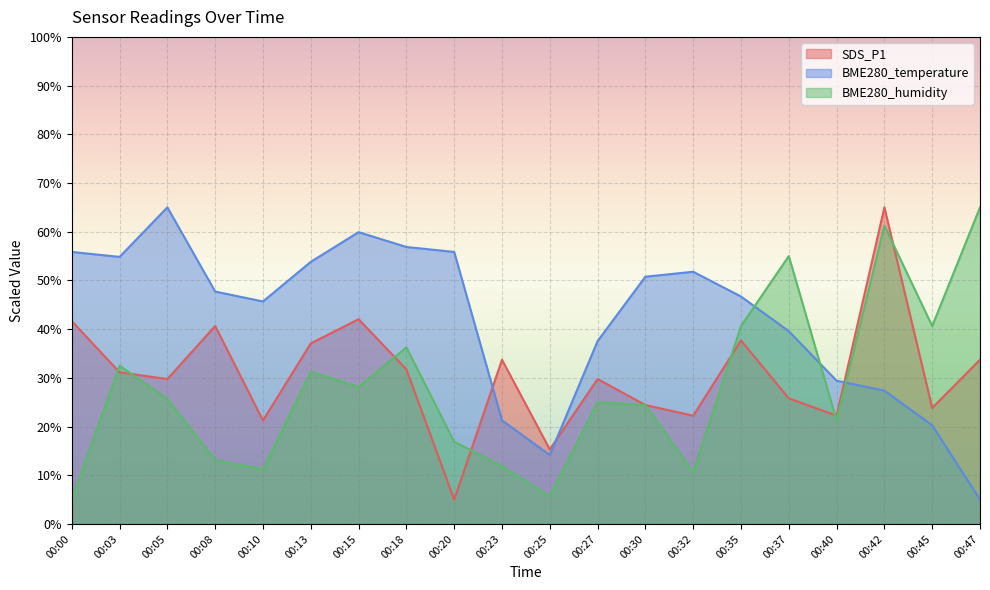

True or false: BME280_humidity and SDS_P1 intersect in this chart.

True